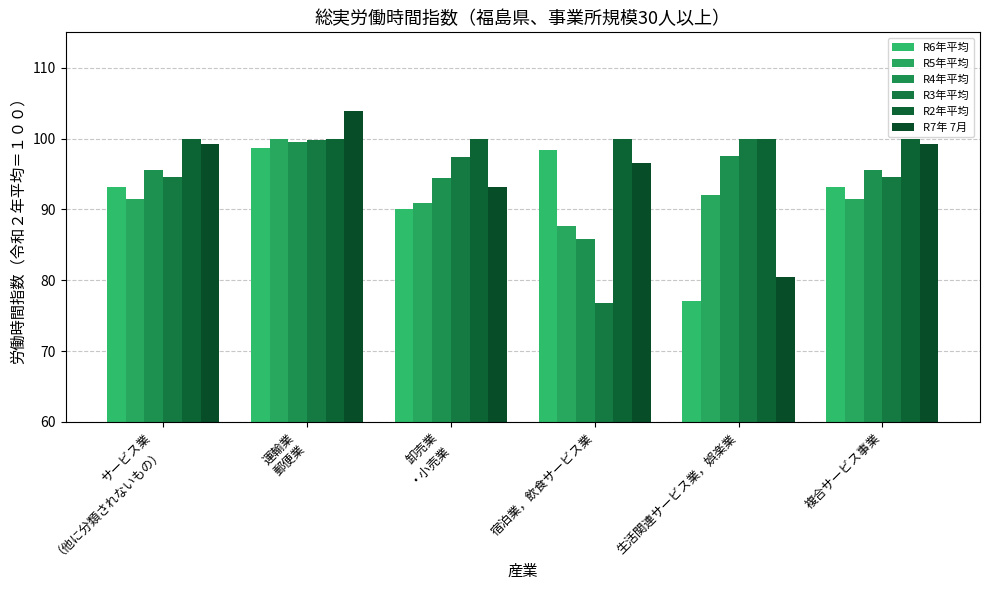

What is the label of the 6th bar from the left?

複合サービス事業